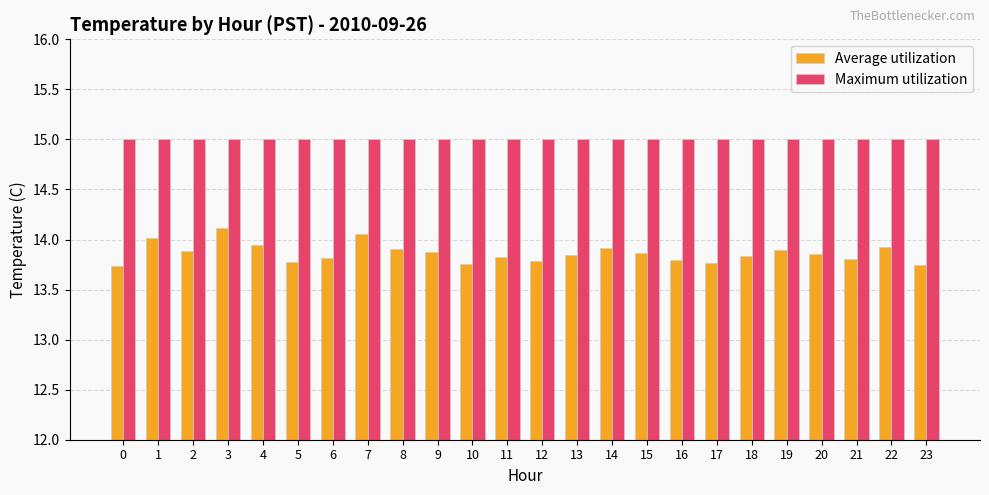

Rank the series at 1 from lowest to highest value.

Average utilization, Maximum utilization